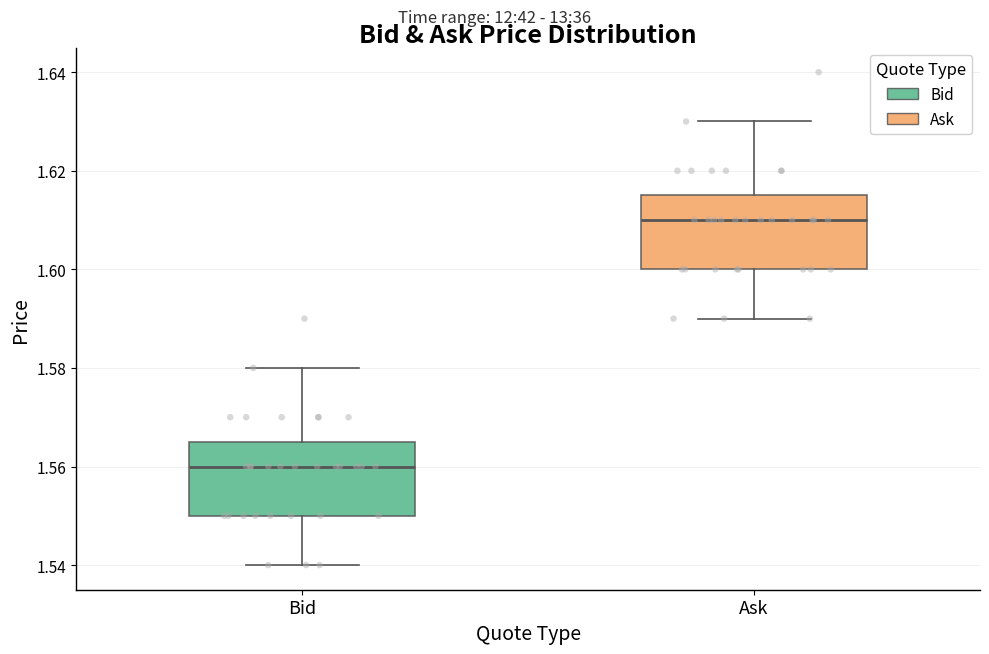

Which box has the lowest median line?

Bid